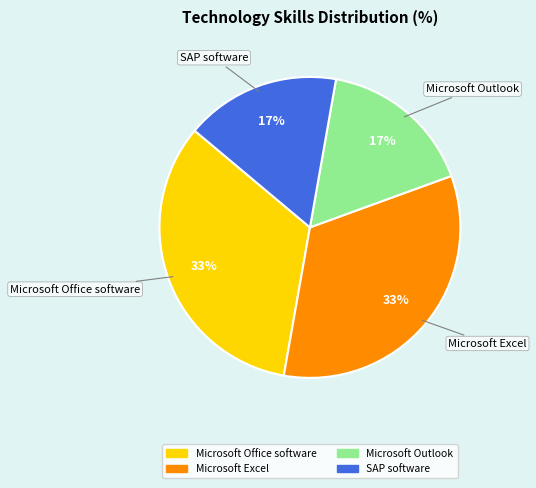

To the nearest percent, what is the average slice percentage?

25%